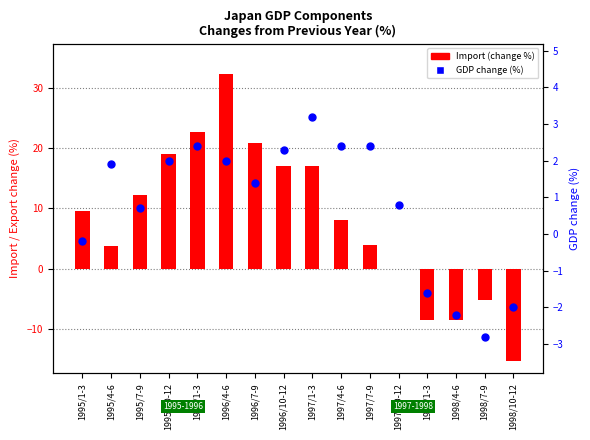

Which series contains the highest Y value?

Import (change %)